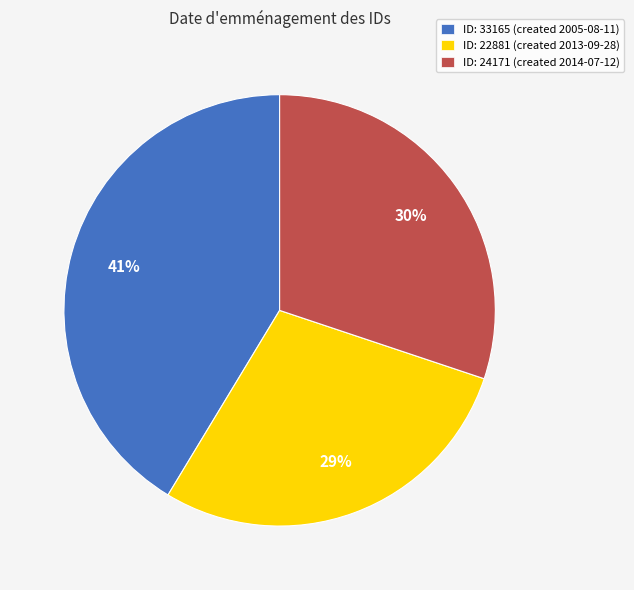

Does ID: 22881 (created 2013-09-28) represent more than half of the total?

No